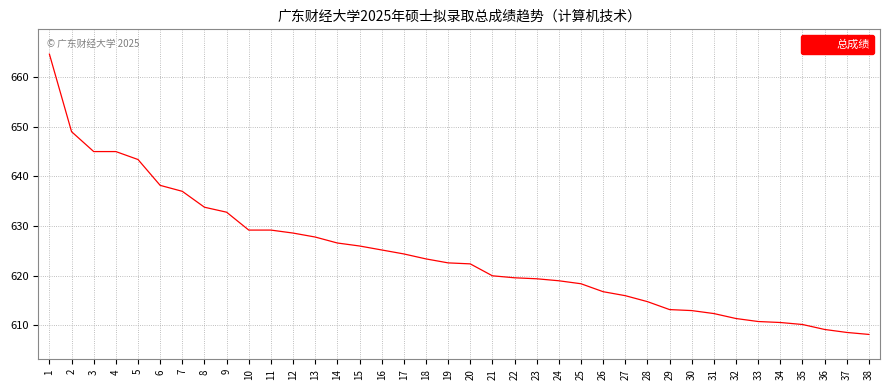

What is the minimum value shown in the chart?

608.2